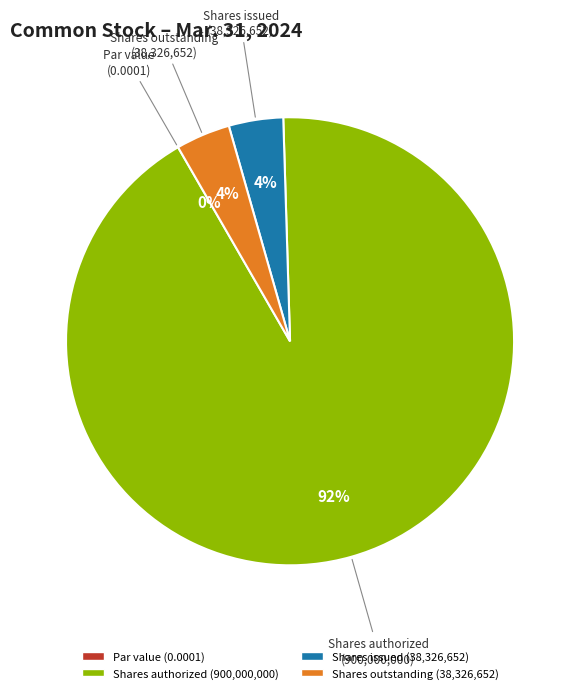

Is it true that Common stock, shares authorized is 99% of the pie?

False